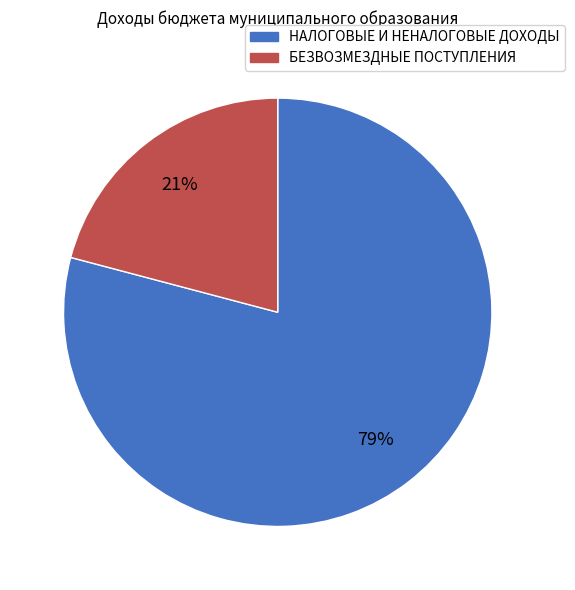

To the nearest percent, what is the difference between the НАЛОГОВЫЕ И НЕНАЛОГОВЫЕ ДОХОДЫ and БЕЗВОЗМЕЗДНЫЕ ПОСТУПЛЕНИЯ slice percentages?

58%